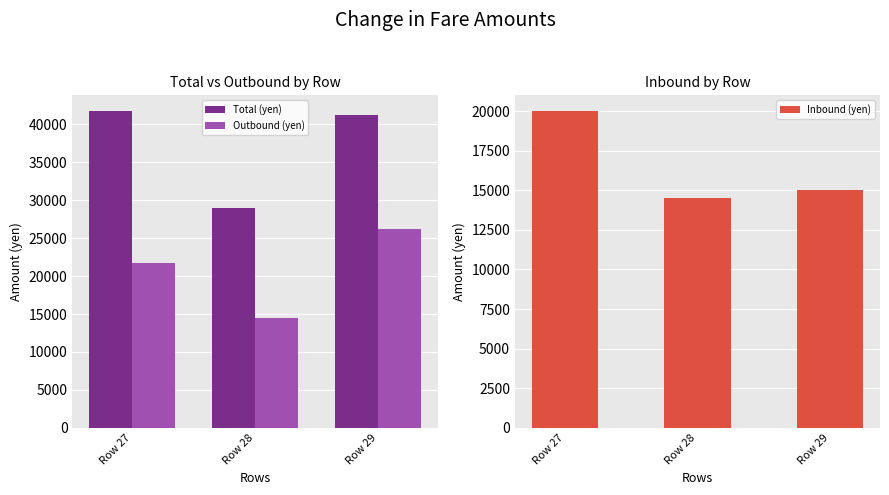

How many data points in Inbound (yen) are above 15000?

1